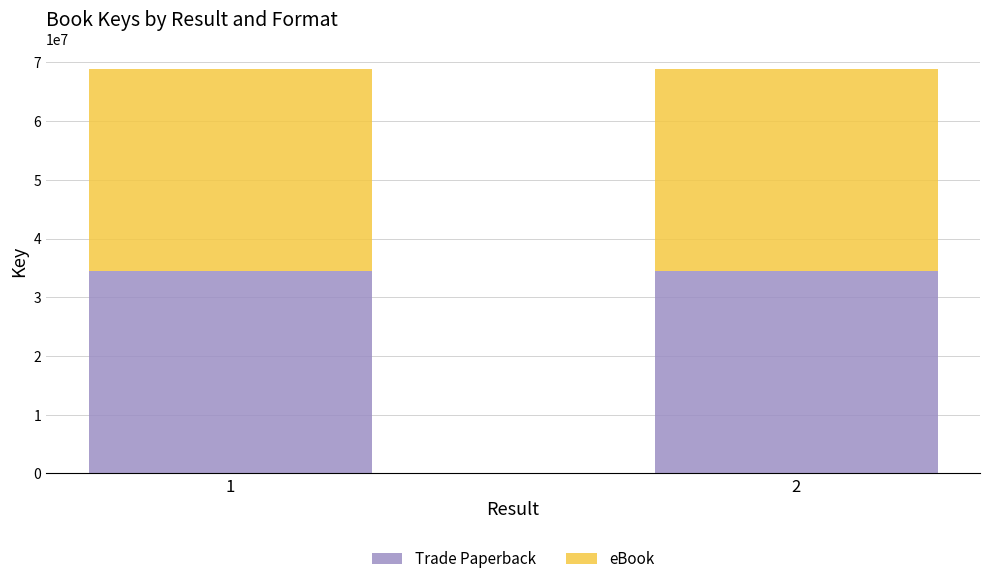

What is the total value across all series at 1?

68792370